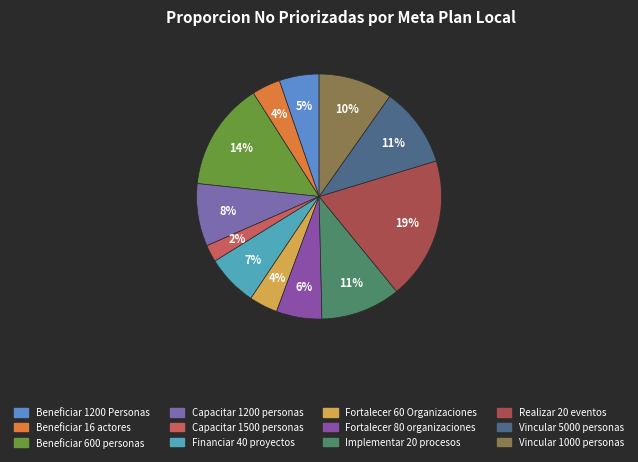

Rank the categories by value from highest to lowest.

Realizar 20 eventos, Beneficiar 600 personas, Implementar 20 procesos, Vincular 5000 personas, Vincular 1000 personas, Capacitar 1200 personas, Financiar 40 proyectos, Fortalecer 80 organizaciones, Beneficiar 1200 Personas, Beneficiar 16 actores, Fortalecer 60 Organizaciones, Capacitar 1500 personas